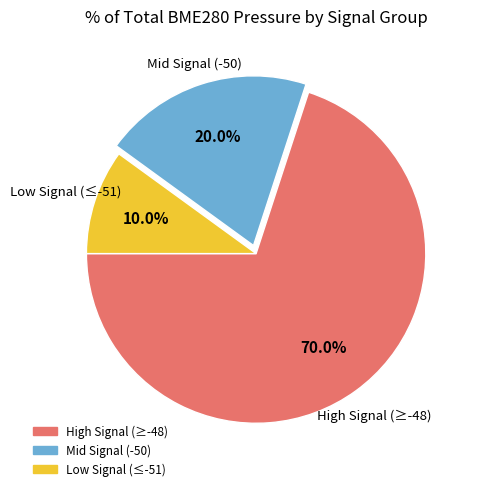

Does any single category account for the majority?

Yes